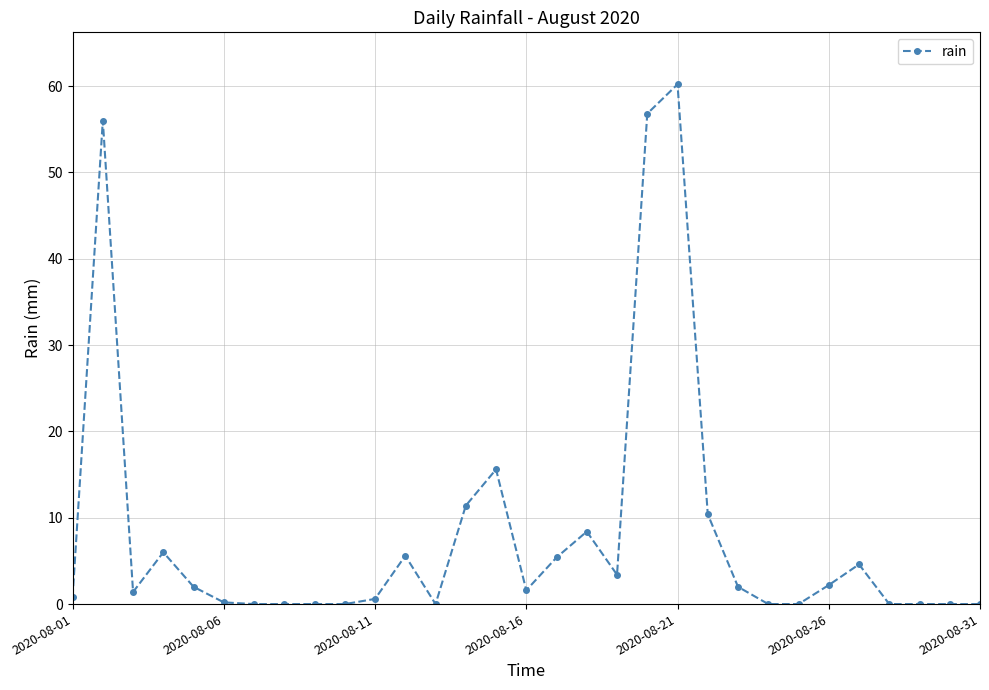

True or false: there are more than 1 points higher than both neighbors.

True